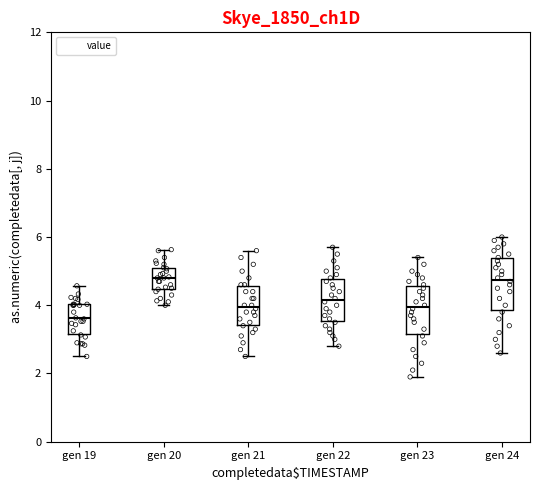

Reading left to right, read every box against the y-axis: the position of its median line, the range the box covers, and the ends of its whiskers. The values are not printed on the chart, so give them approximately, as read against the axis.

gen 19: median 3.6, box 3.2 to 4.0, whiskers 2.6 to 4.6
gen 20: median 4.8, box 4.4 to 5.0, whiskers 4.0 to 5.6
gen 21: median 4.0, box 3.4 to 4.6, whiskers 2.6 to 5.6
gen 22: median 4.2, box 3.6 to 4.8, whiskers 2.8 to 5.8
gen 23: median 4.0, box 3.2 to 4.6, whiskers 2.0 to 5.4
gen 24: median 4.8, box 3.8 to 5.4, whiskers 2.6 to 6.0